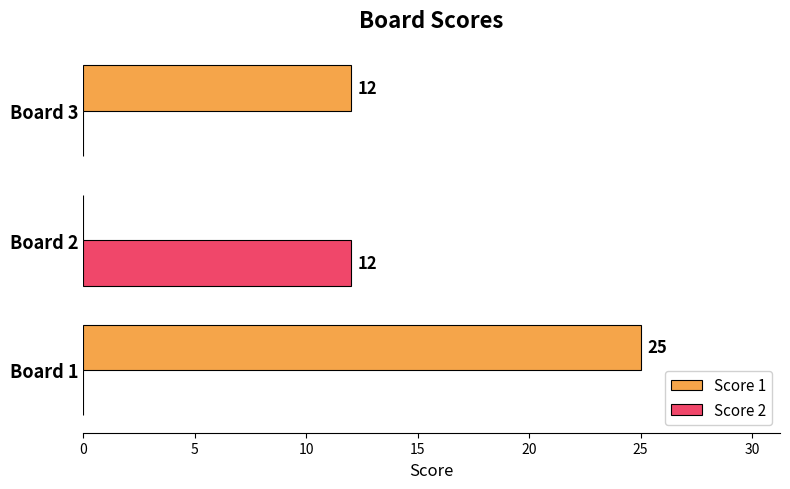

Which series changed the most between Board 1 and Board 2?

Score 1